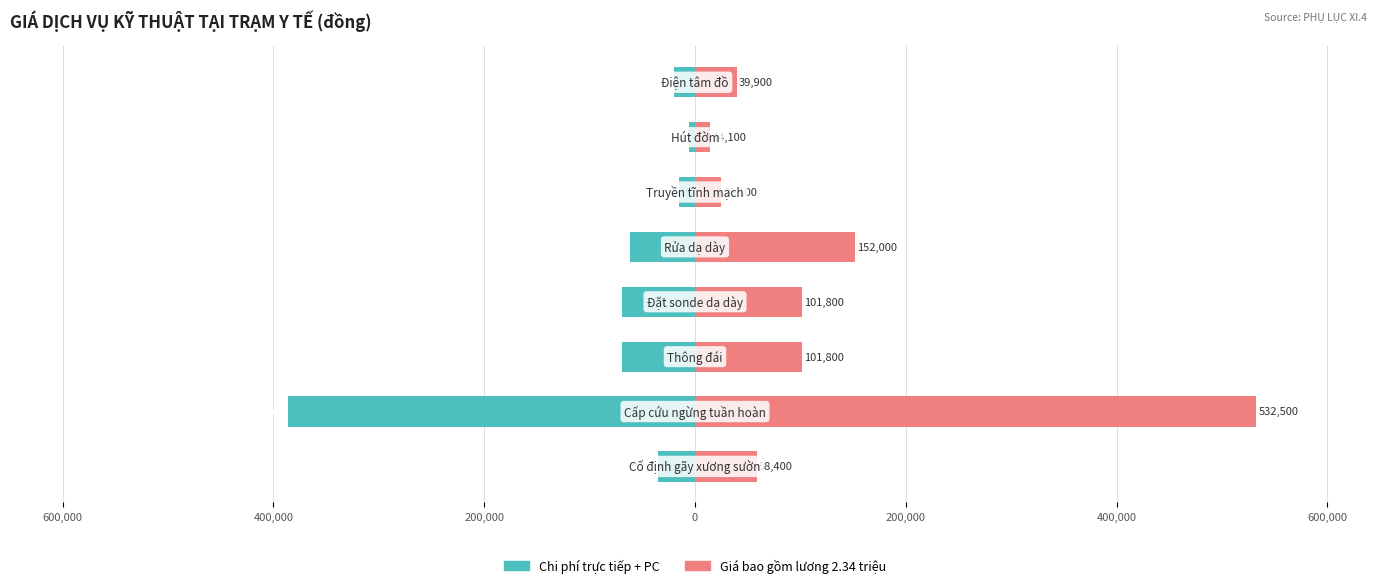

Between 200,000 and 600,000, which is larger?

600,000